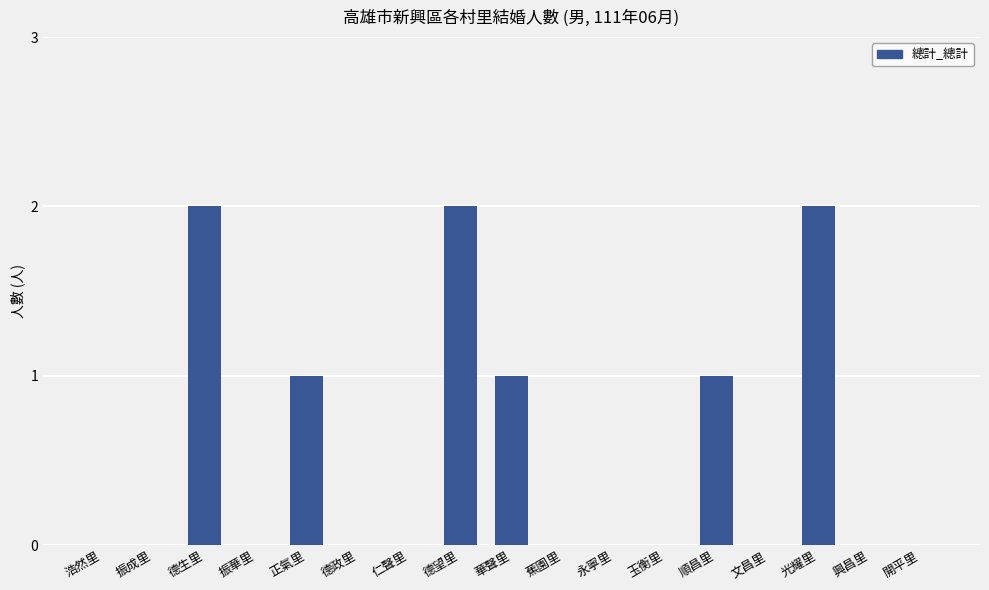

What is the sum of all values?

9